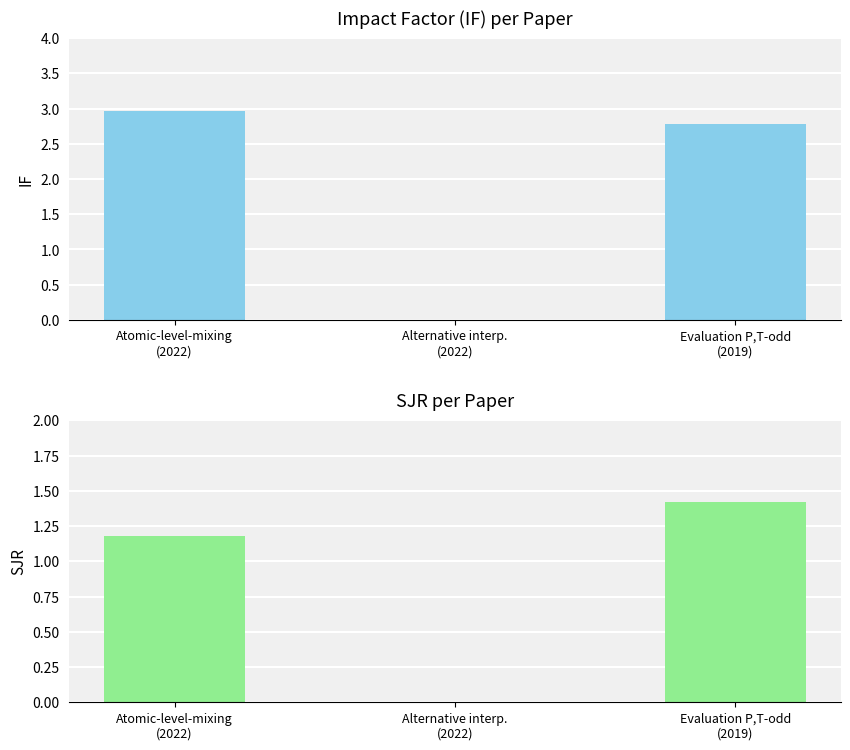

What is the label of the 3rd bar from the left?

Evaluation P,T-odd
(2019)